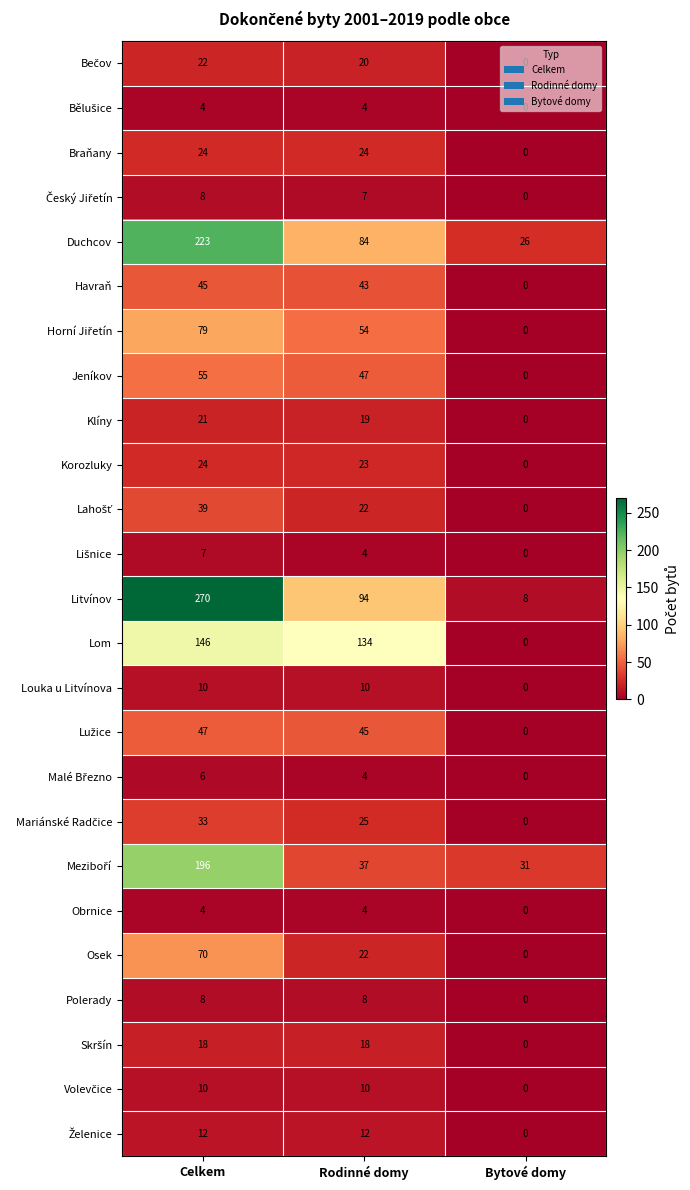

At which category is the sum across all series the highest?

Celkem